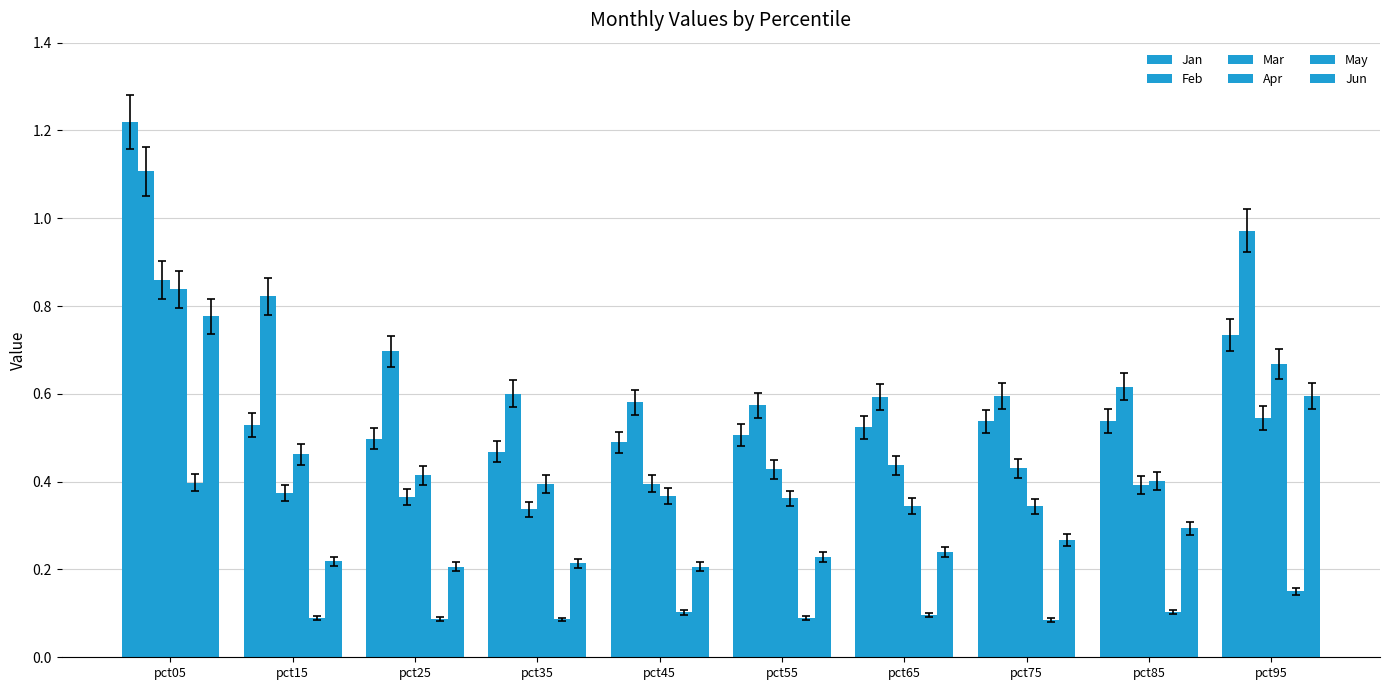

List the series in order of their peak value, highest first.

Jan, Feb, Mar, Apr, Jun, May